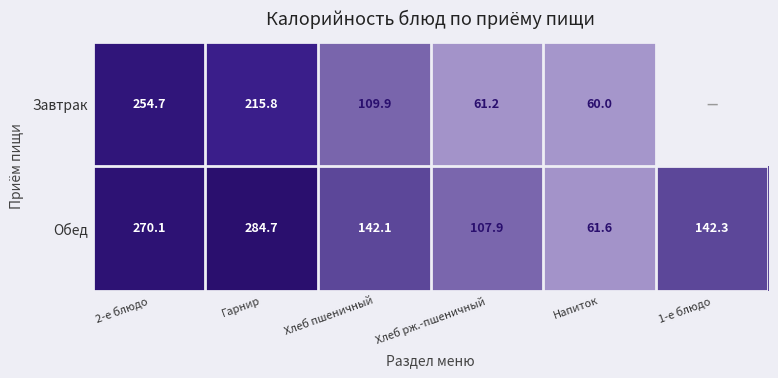

At which category is the sum across all series the highest?

2-е блюдо